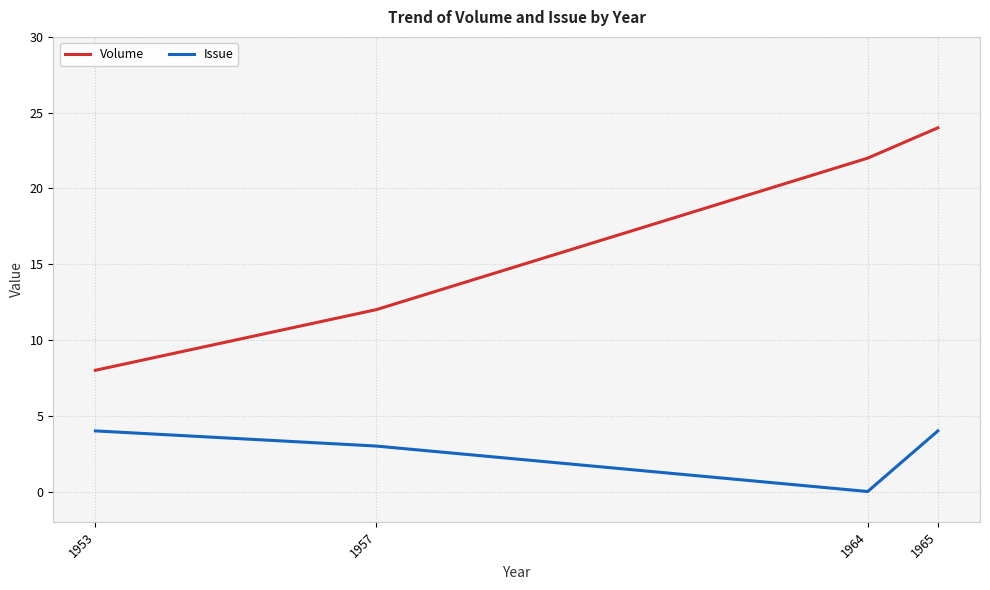

How many lines are shown in the chart?

2